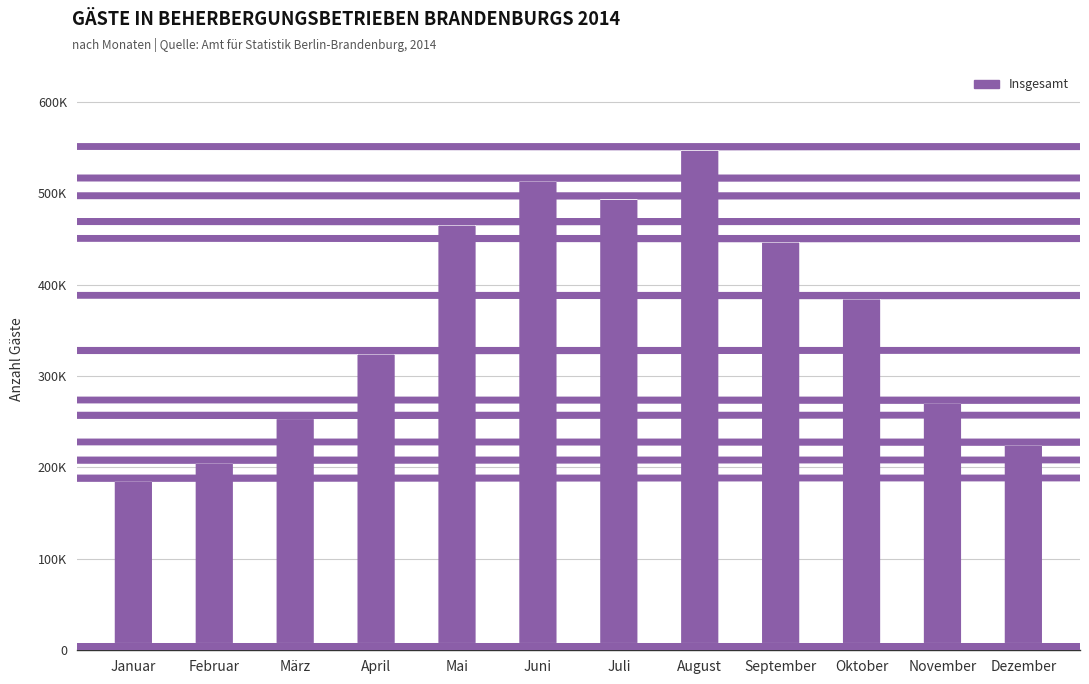

Are the bars horizontal?

No